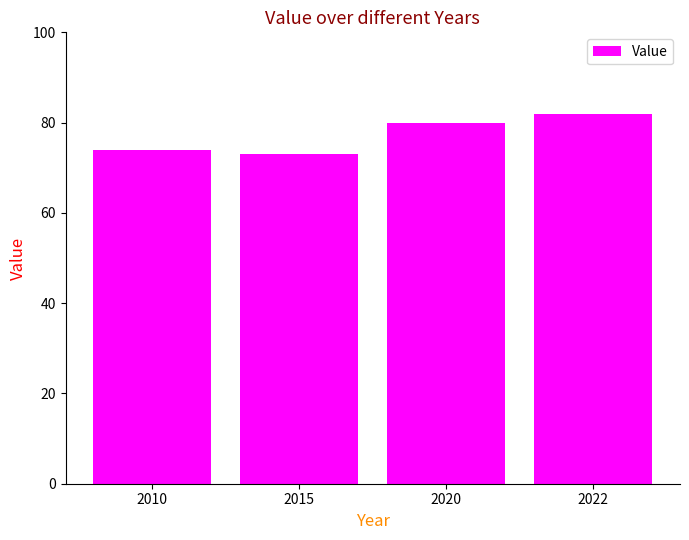

What is the difference between the maximum and minimum values?

9